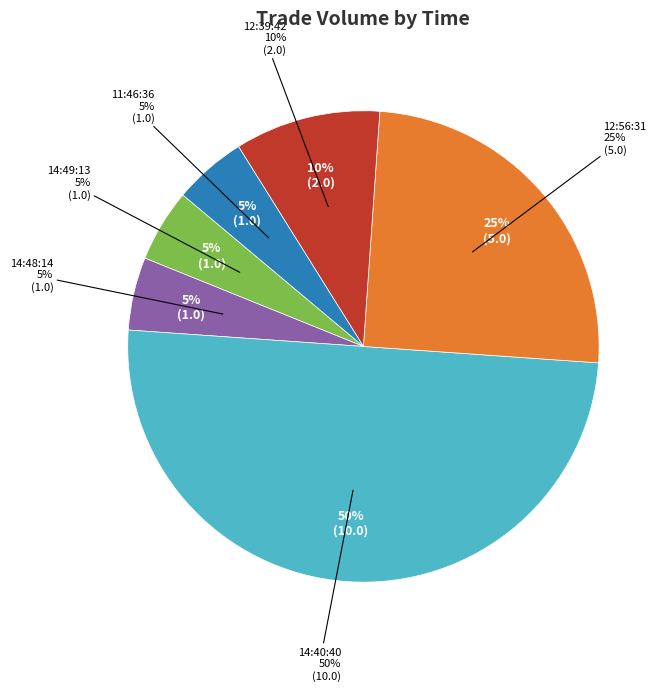

Does any single category account for the majority?

No